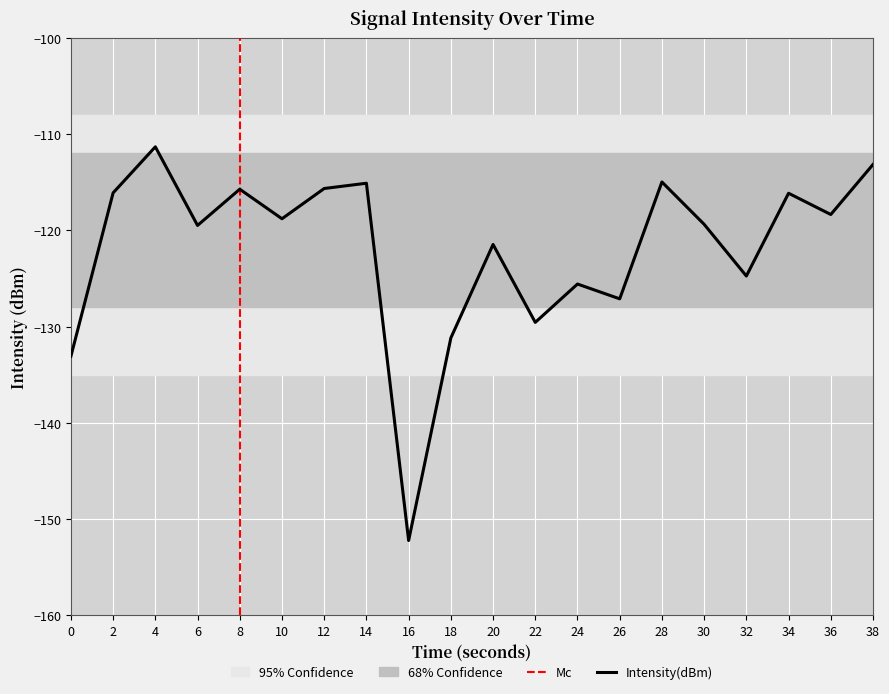

At which category does the chart reach its minimum across all series?

16